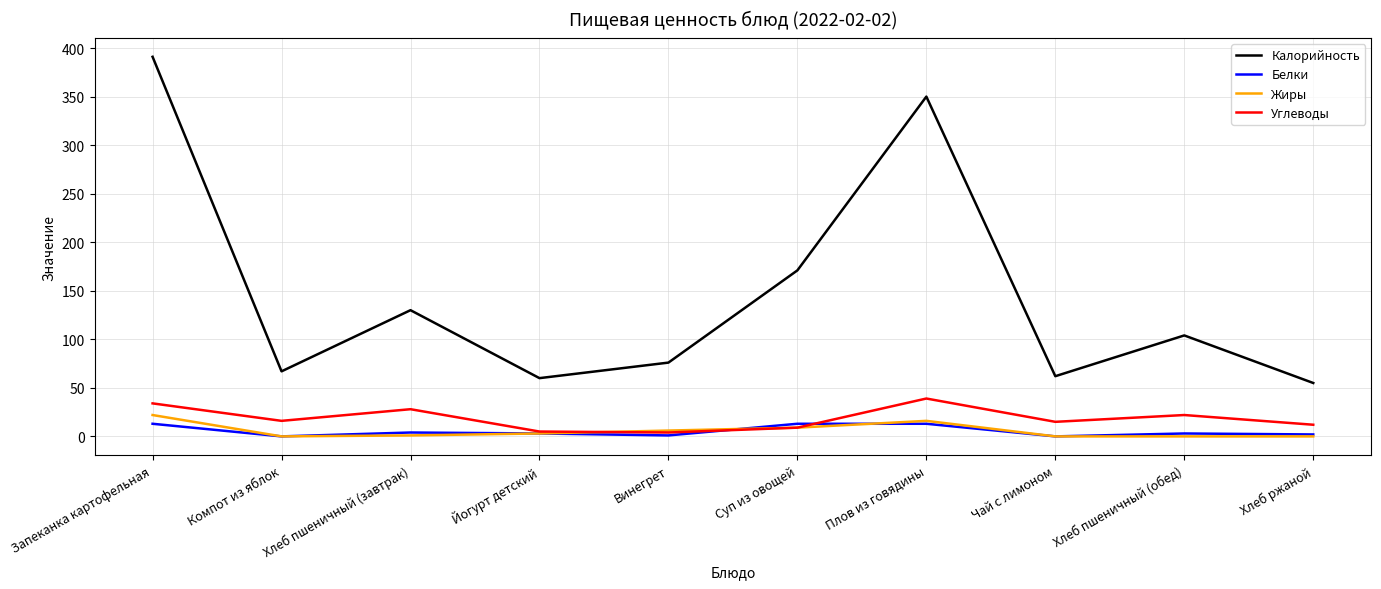

True or false: Калорийность has a value of 49 at Винегрет.

False